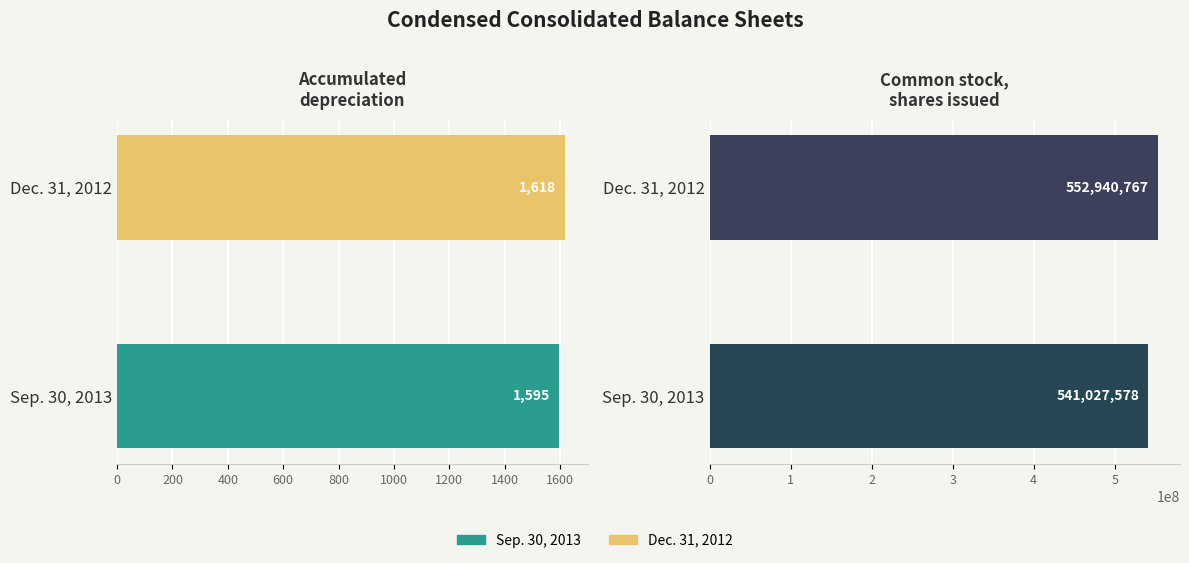

What is the approximate value of Accumulated
depreciation at Dec. 31, 2012?

1618